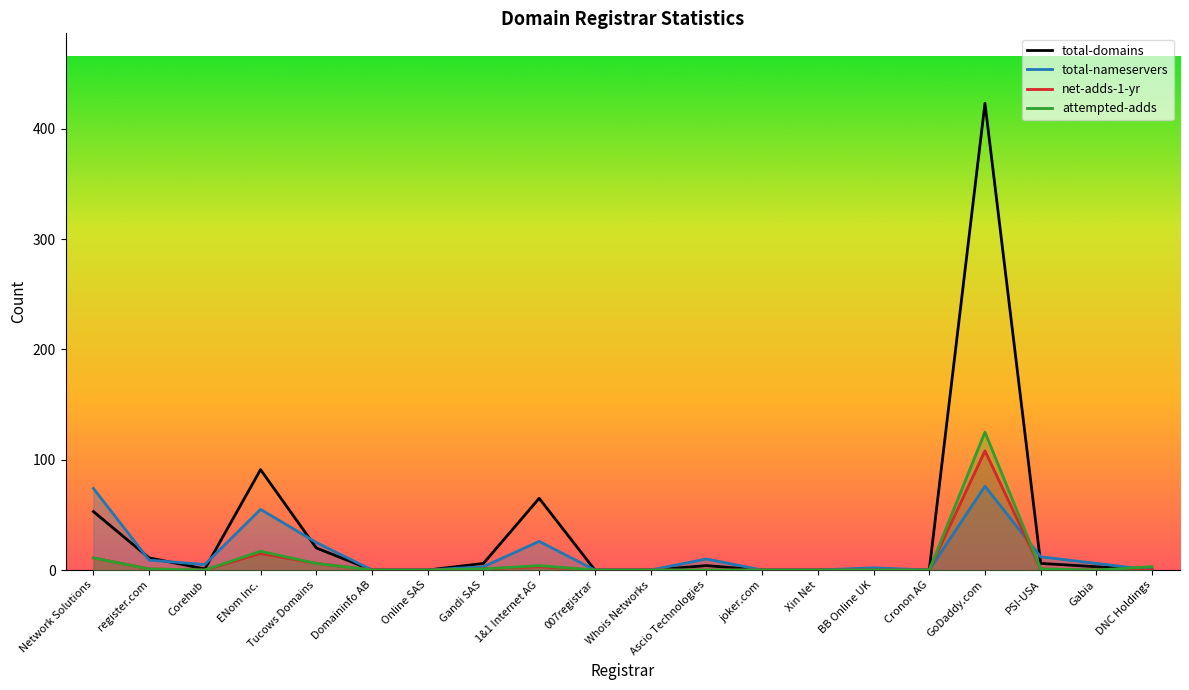

Reading left to right, extract all data points from this chart.

total-domains: 53	11	1	91	20	0	0	6	65	0	0	4	0	0	1	0	423	6	3	0
total-nameservers: 74	9	5	55	25	0	0	3	26	0	0	10	0	0	2	0	76	12	6	0
net-adds-1-yr: 11	1	0	15	6	0	0	1	3	0	0	0	0	0	0	0	108	1	0	0
attempted-adds: 11	1	0	17	6	0	0	1	4	0	0	0	0	0	0	0	125	1	0	3